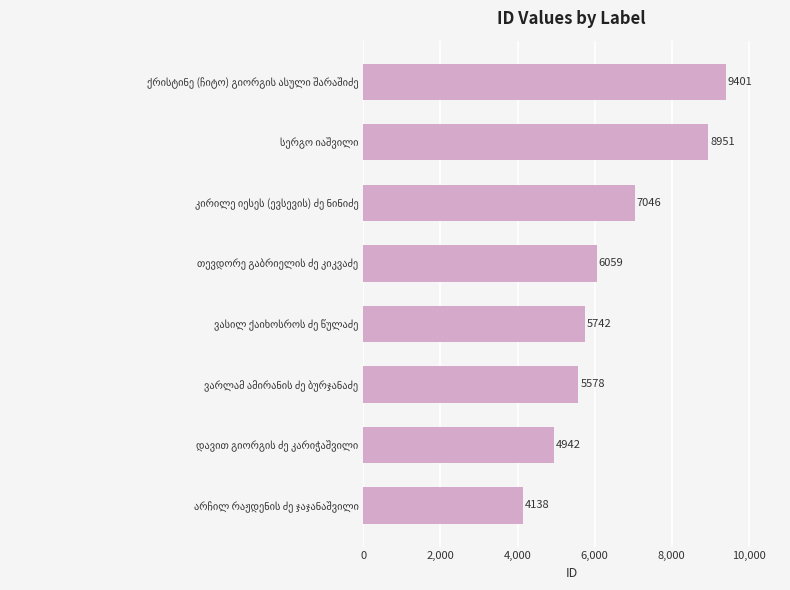

What is the smallest value displayed?

4138